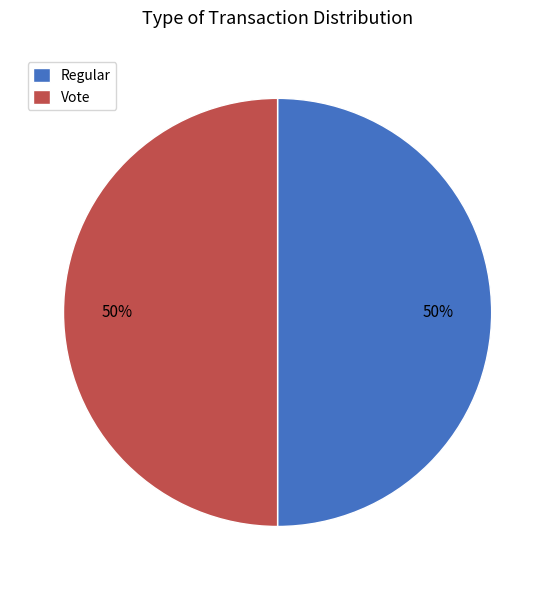

The Vote slice represents 40% of the pie. True or false?

False